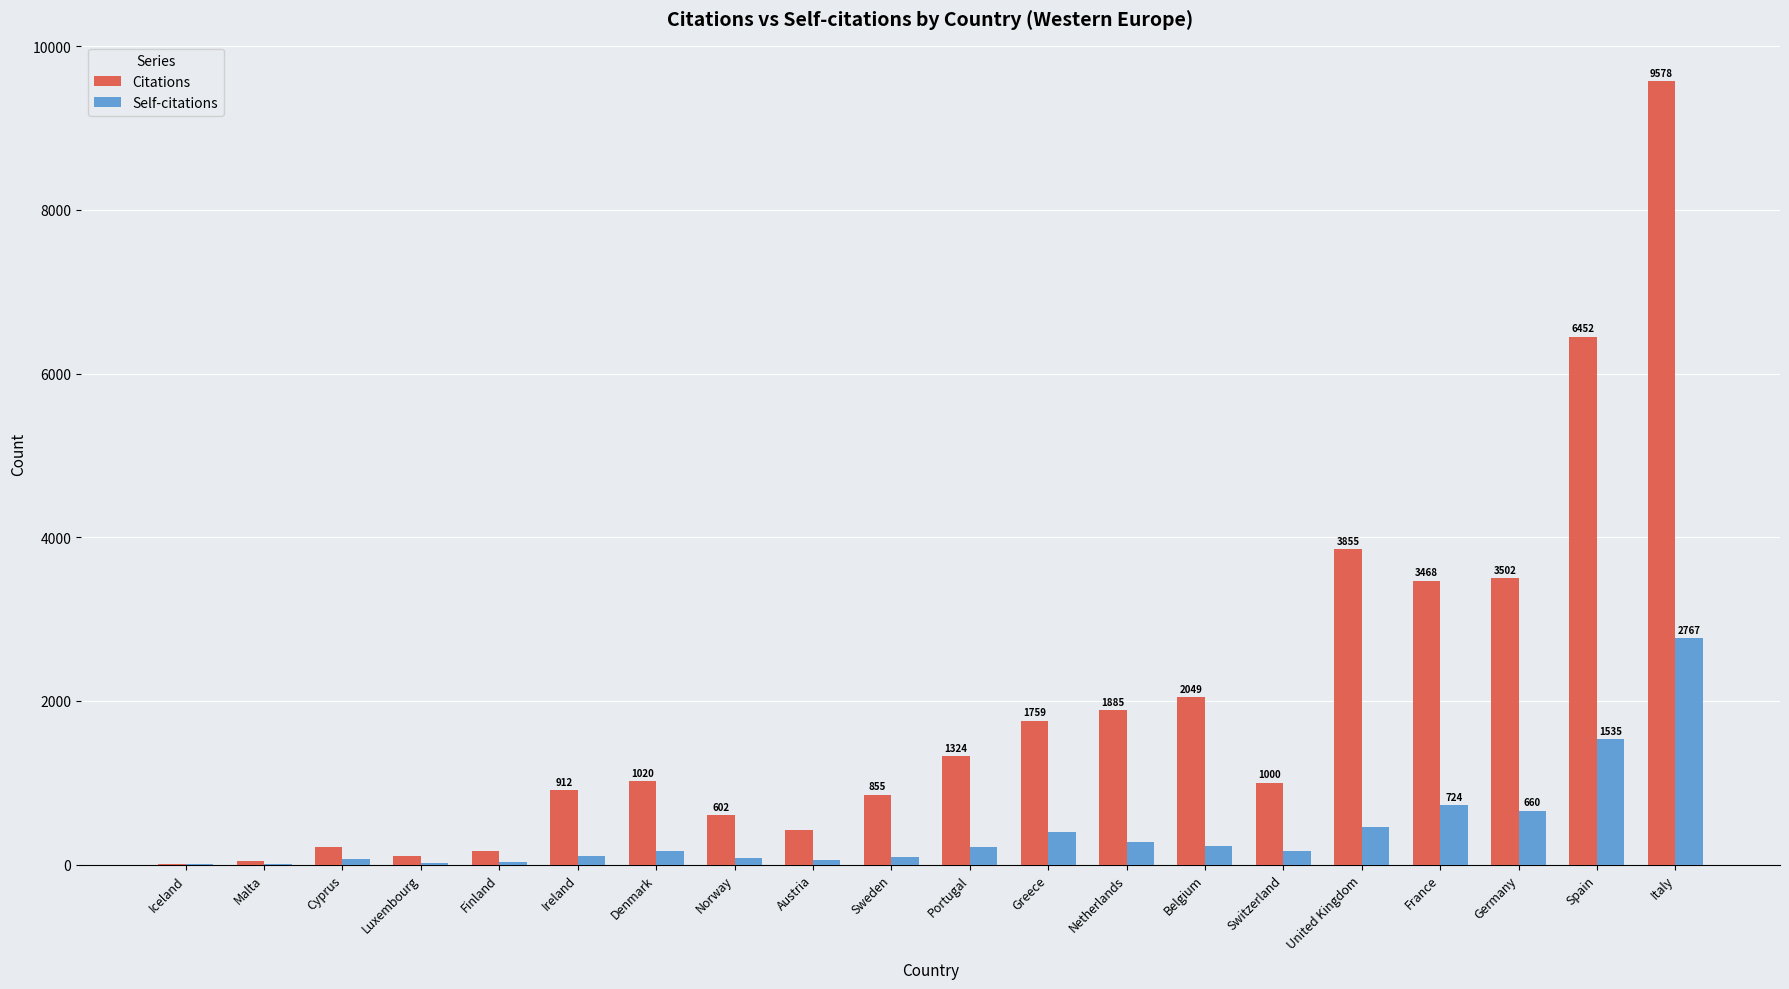

At which label is Citations closest to 4793?

United Kingdom